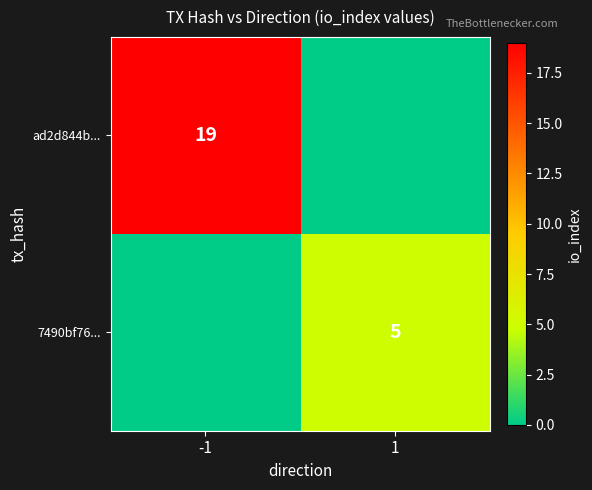

Is the value of 7490bf76... at 1 greater than the value of ad2d844b... at -1?

No